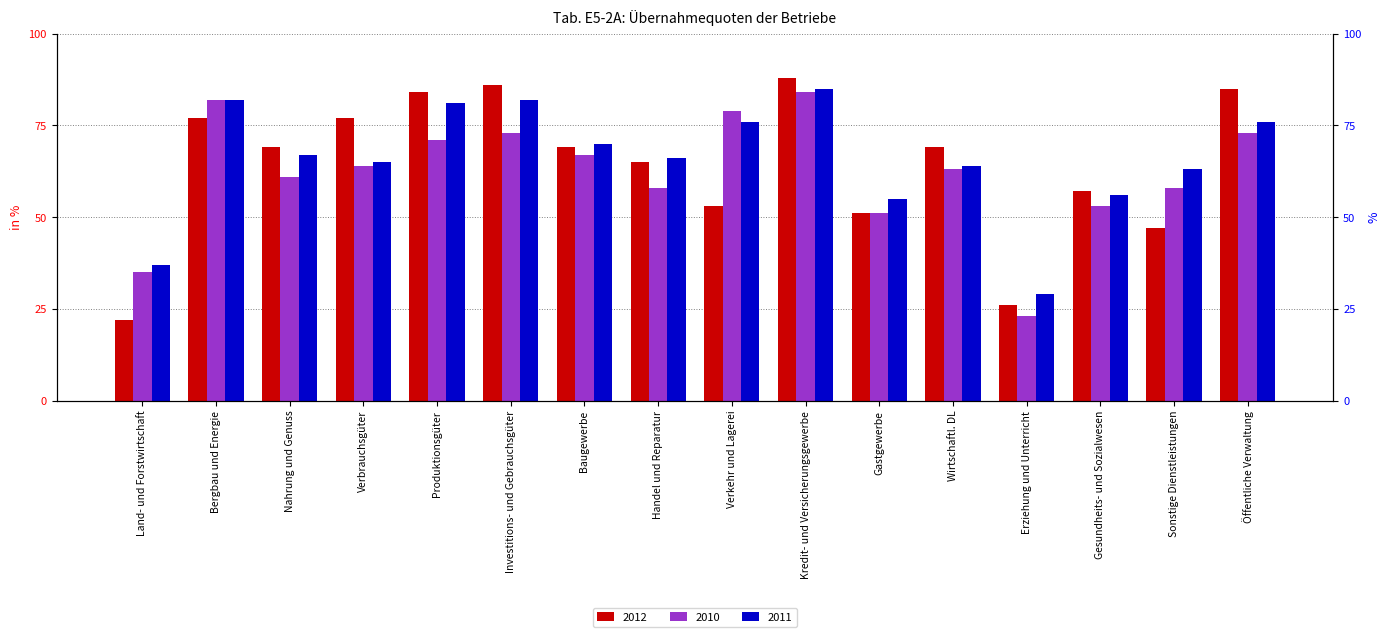

What is the average value of the 2010 series?

62